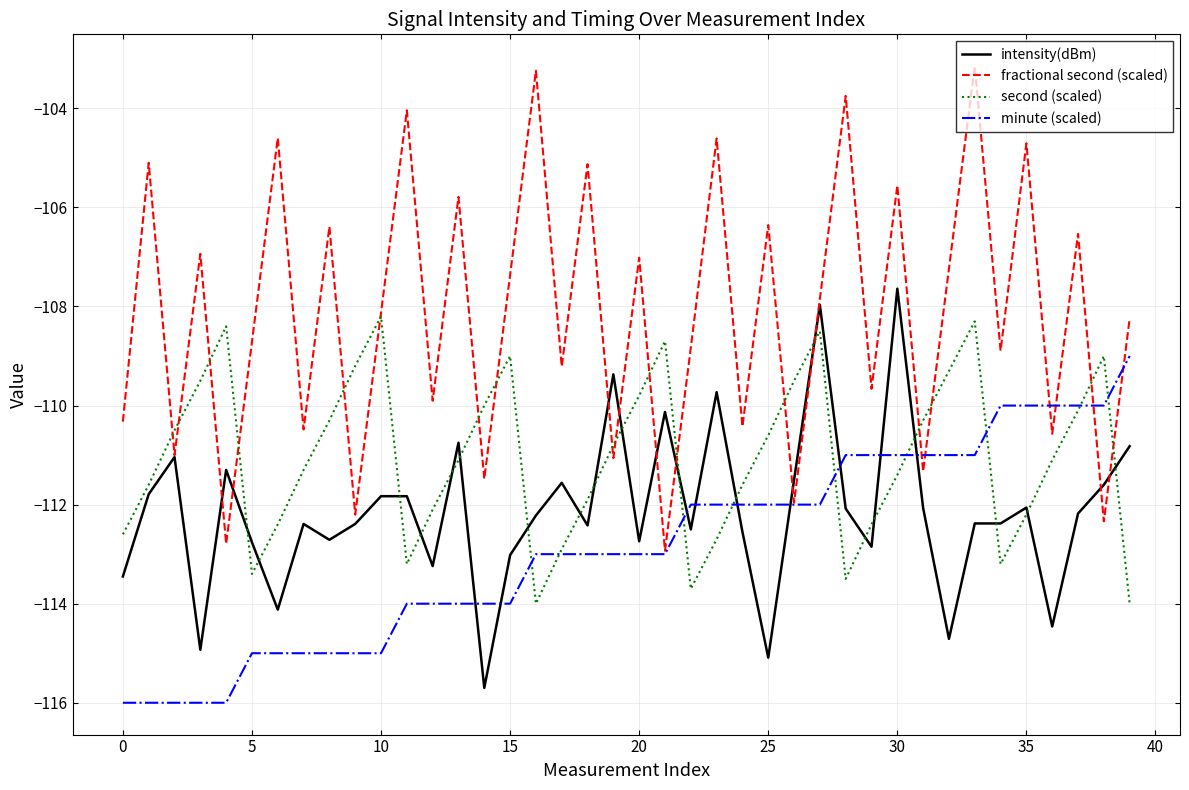

List the series in order of their overall mean, highest first.

fractional second (scaled), second (scaled), intensity(dBm), minute (scaled)